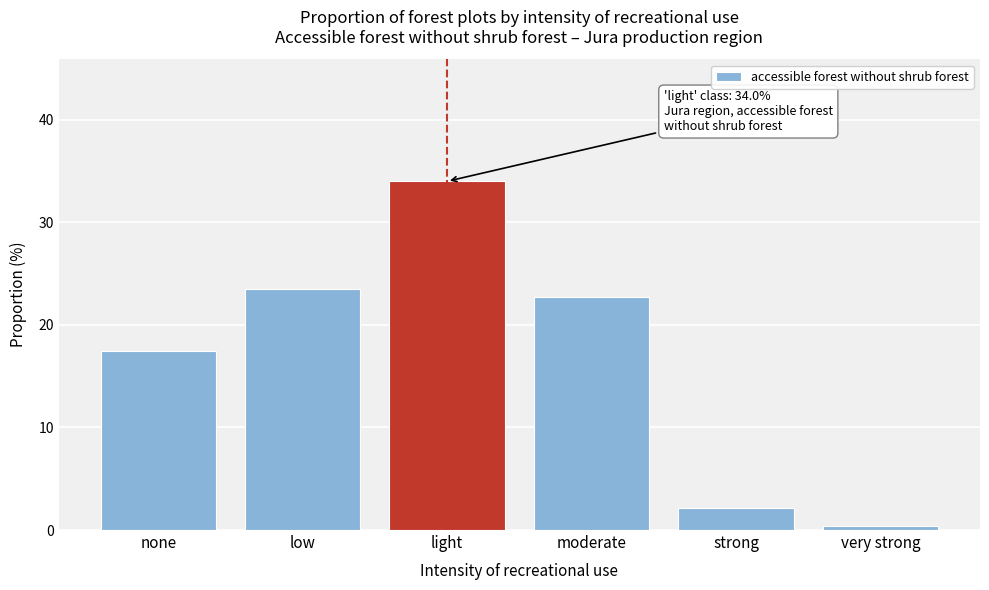

Reading left to right, what are all the values shown in this chart?

none=17.5	low=23.5	light=34.0	moderate=22.7	strong=2.1	very strong=0.4